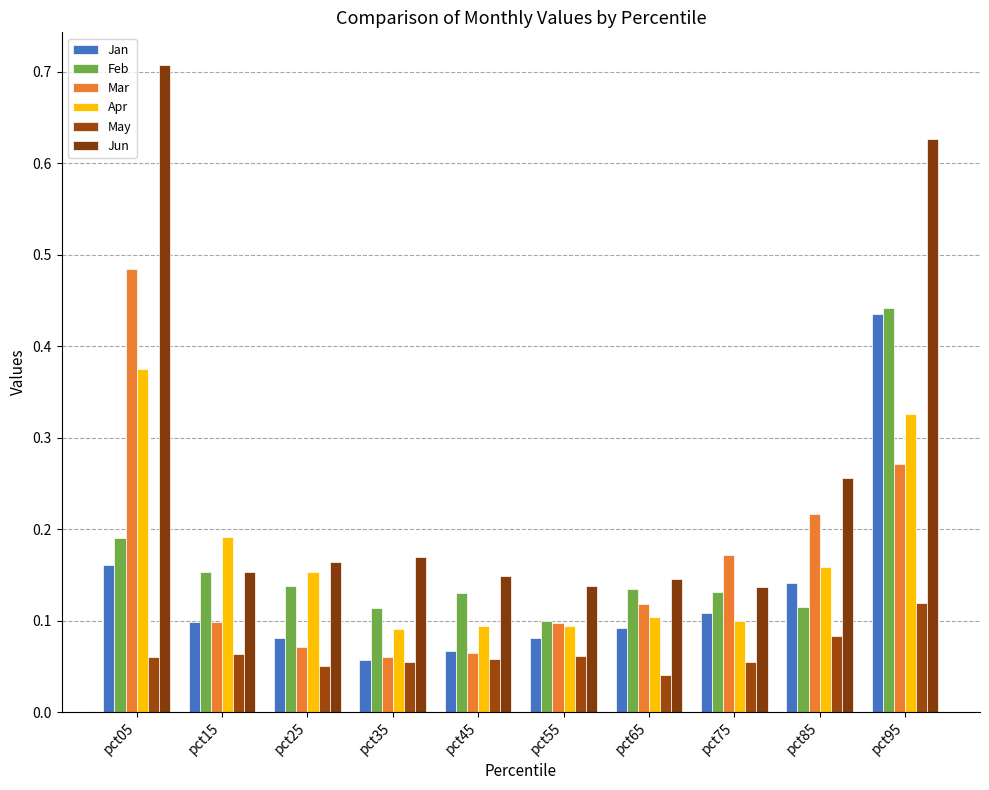

List the labels in order of Apr value, smallest first.

pct35, pct45, pct55, pct75, pct65, pct25, pct85, pct15, pct95, pct05